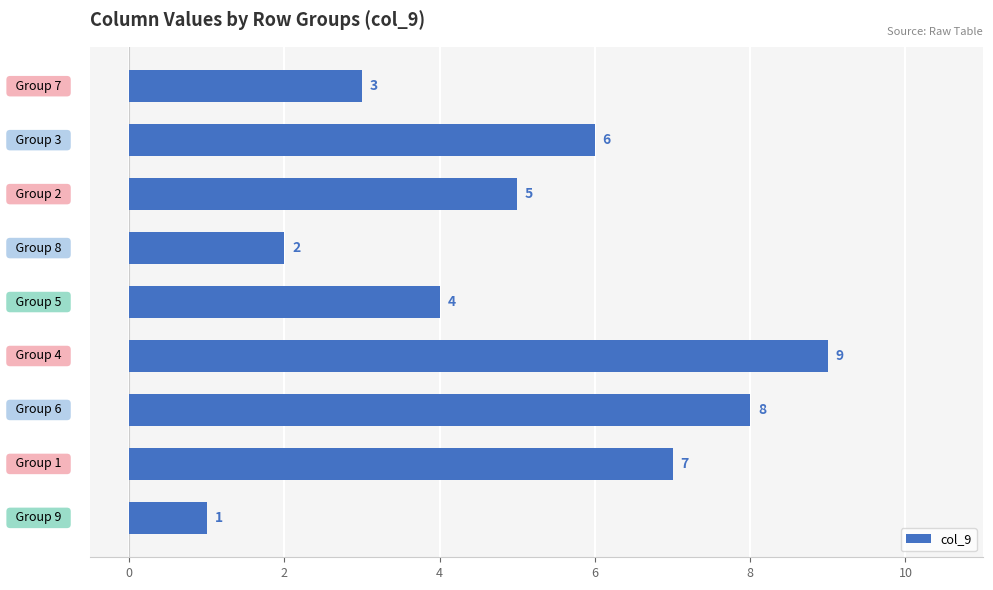

Count the values in the range 3 to 7.

5